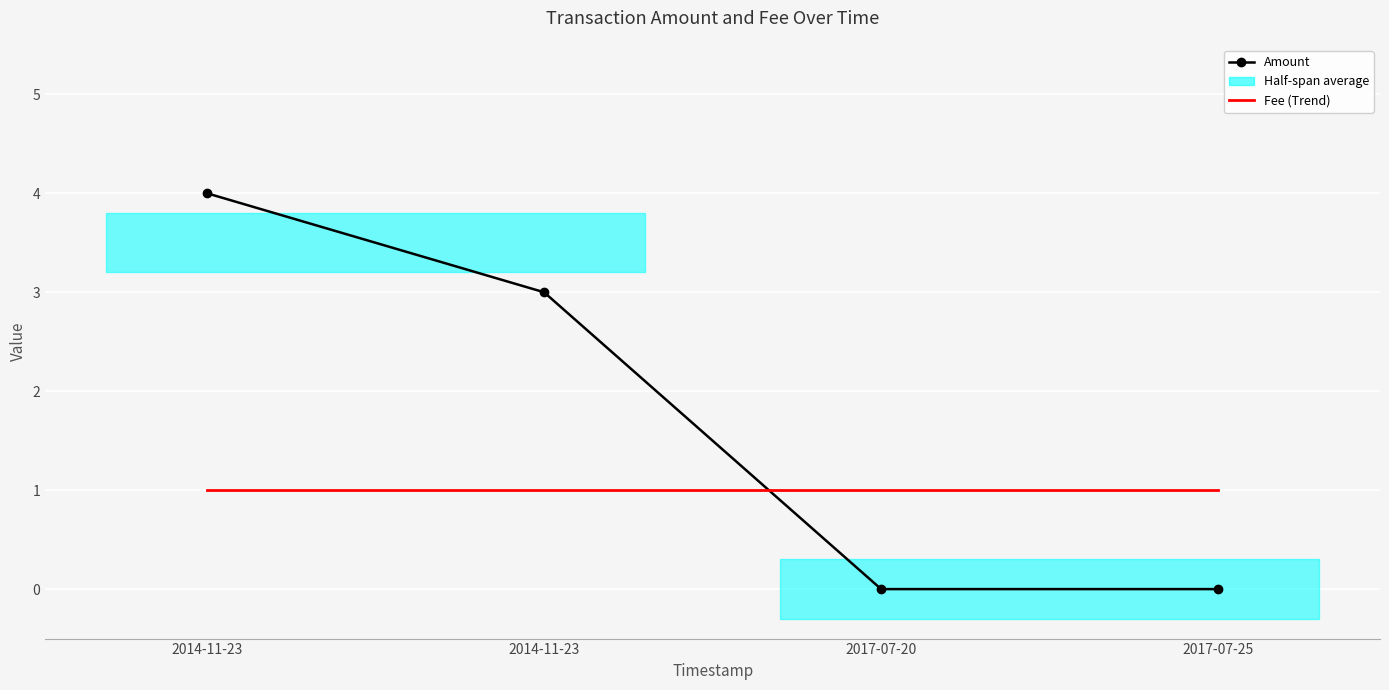

True or false: Amount has a value of 2 at 2014-11-23.

False